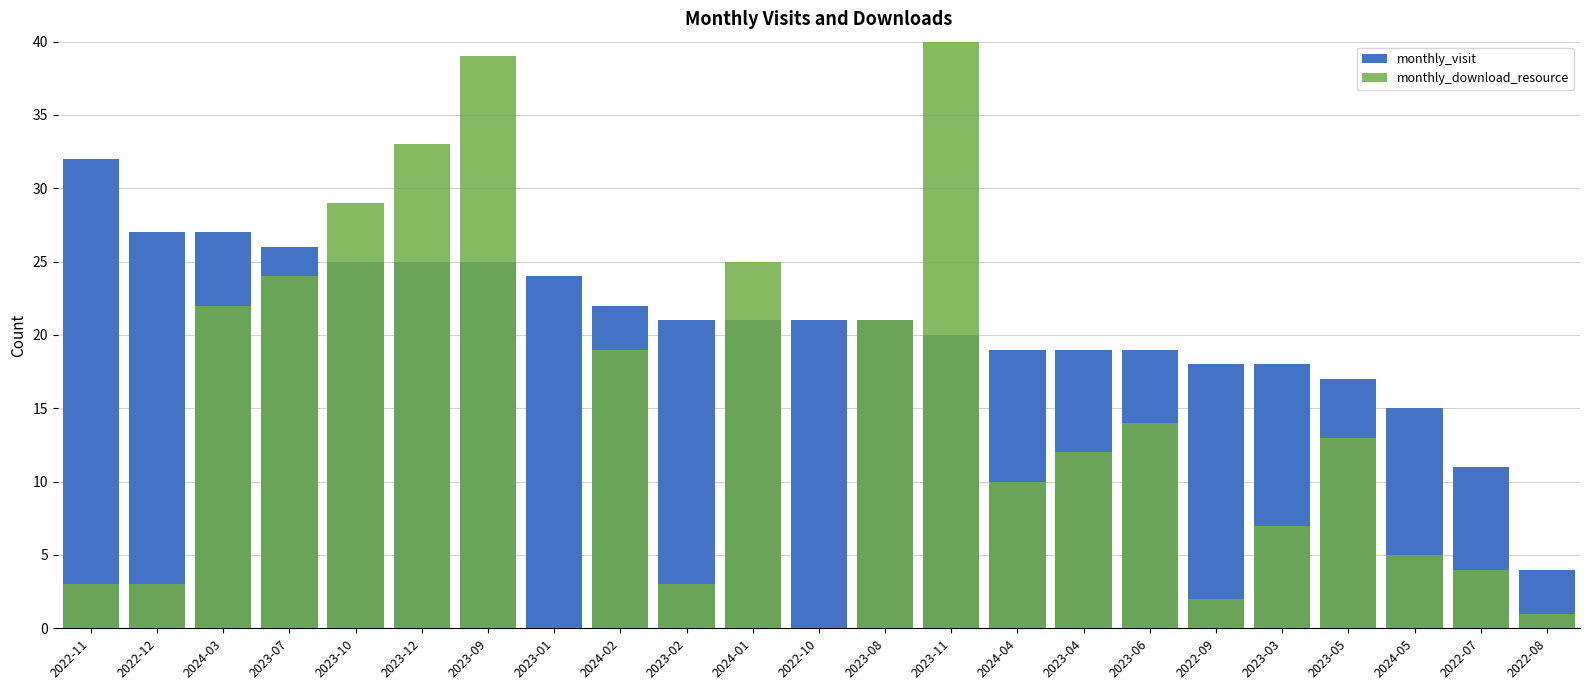

True or false: monthly_visit has a value of 4 at 2022-08.

True